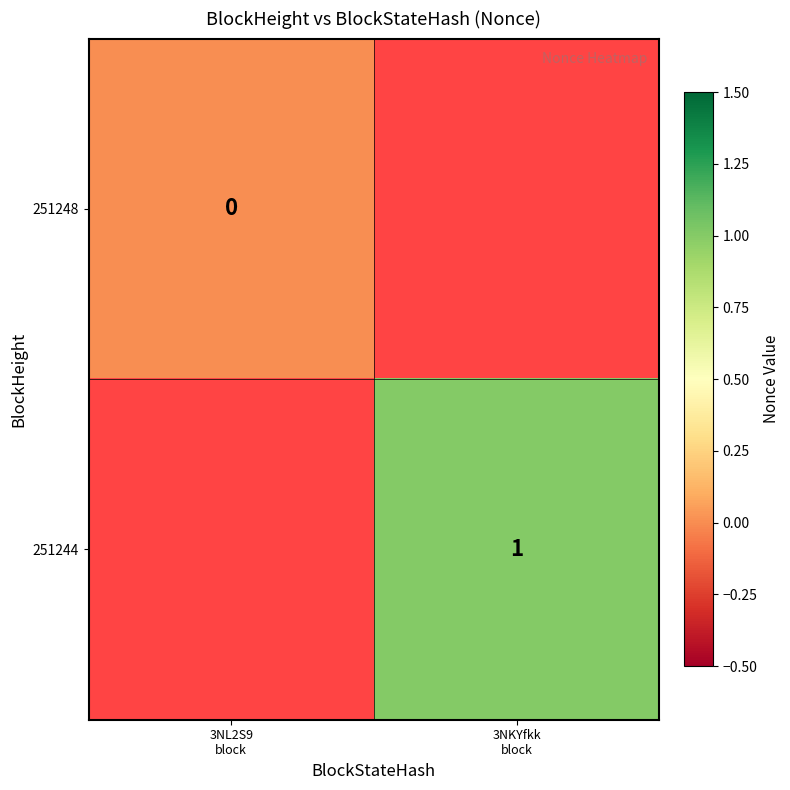

Which series has the widest spread of values?

251248